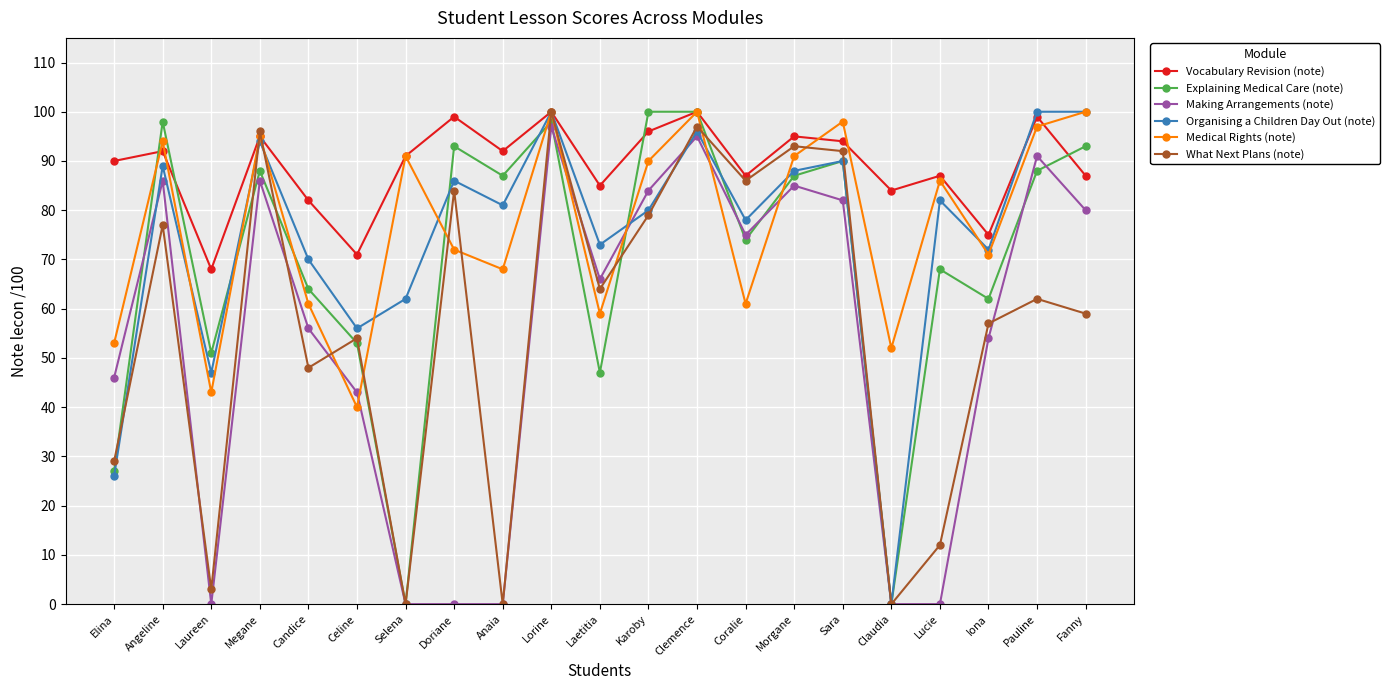

At which category does Organising a Children Day Out (note) reach its first local peak?

Angeline